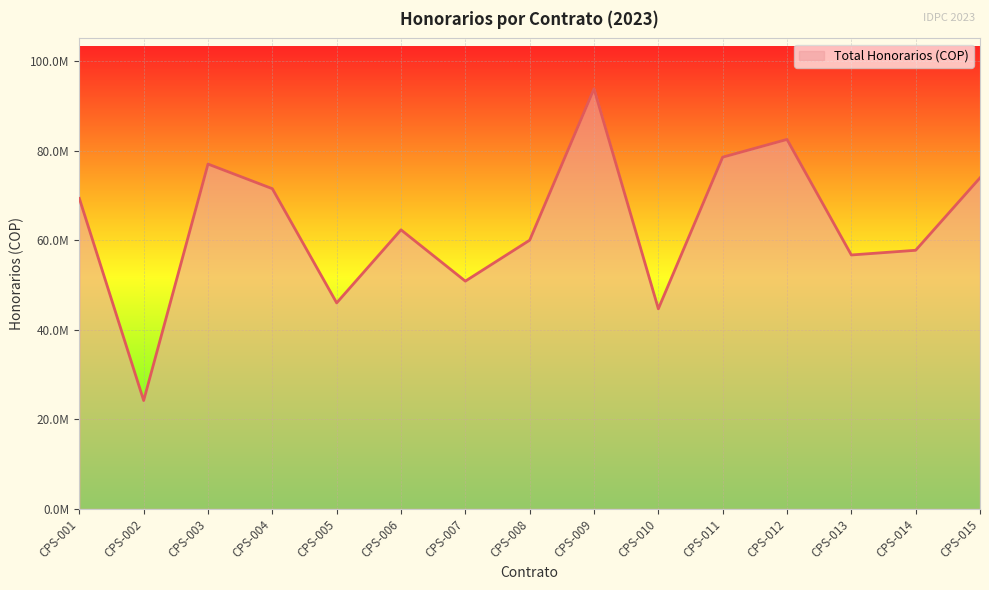

What is the value of the 9th point from the left?

93800000.0